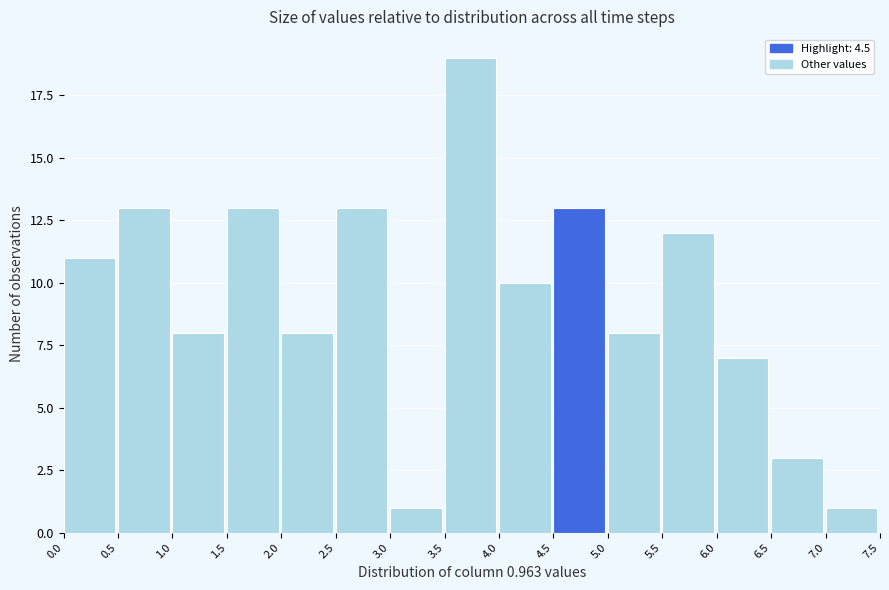

Which range on the x-axis has the tallest bar?

3.5 to 4.0